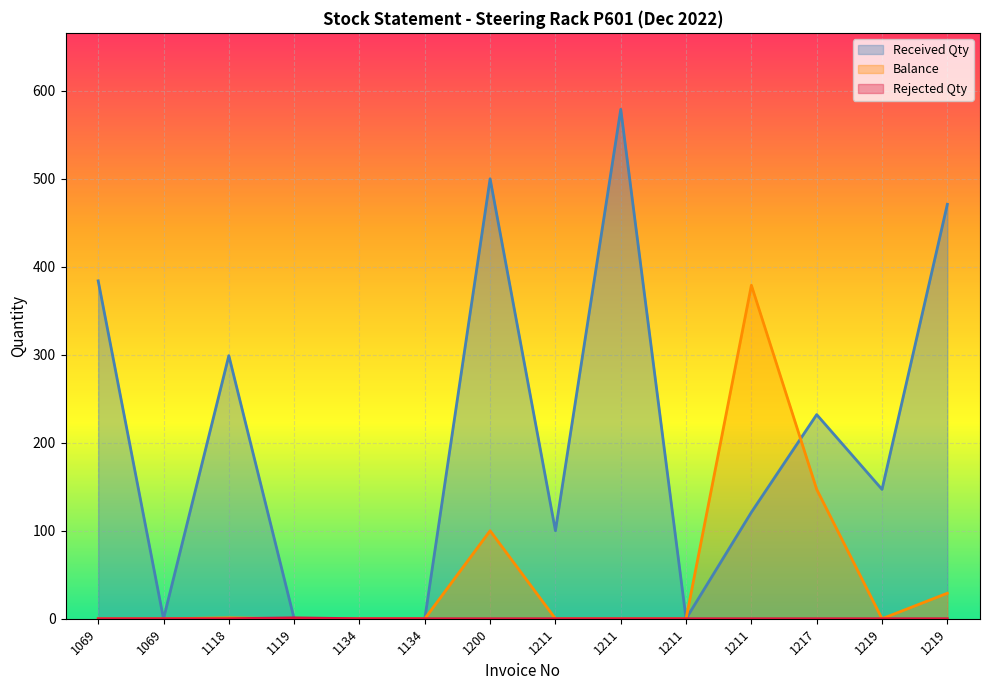

How many lines are shown in the chart?

3